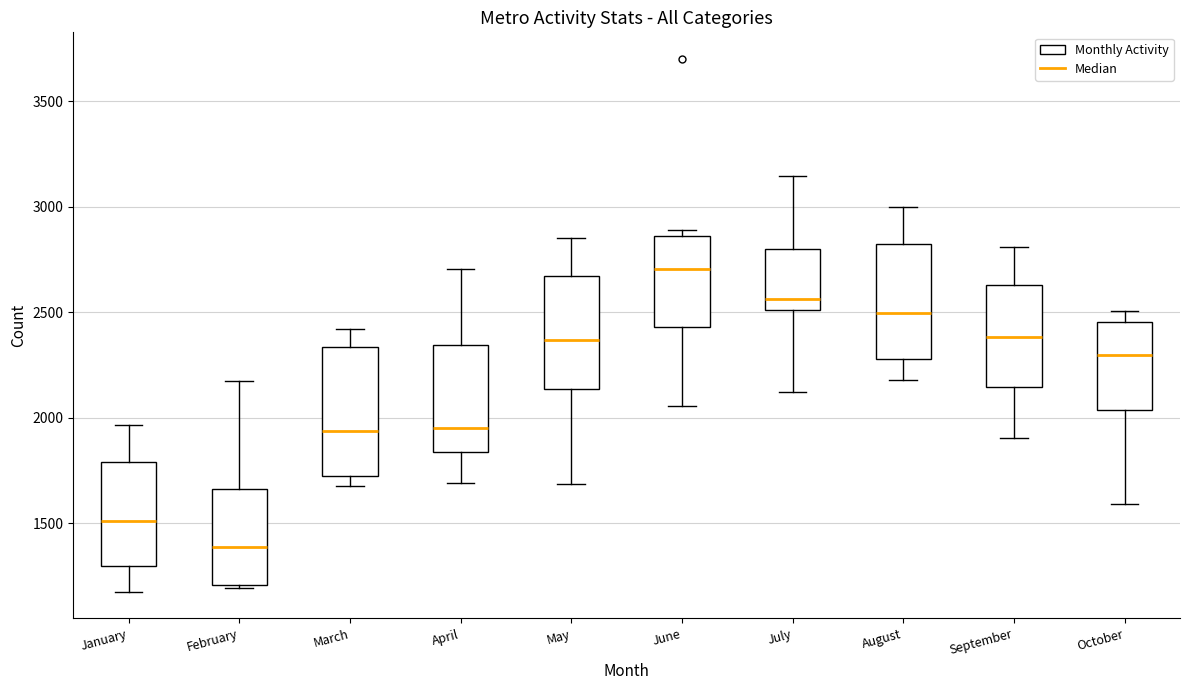

Where does the lower whisker of the box for September end on the y-axis? The values are not printed on the chart, so give them approximately, as read against the axis.

1900